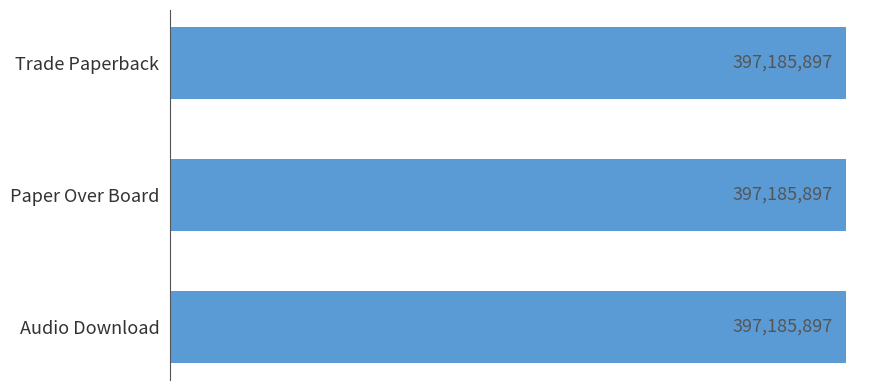

Which category has the lowest value across all series?

Audio Download